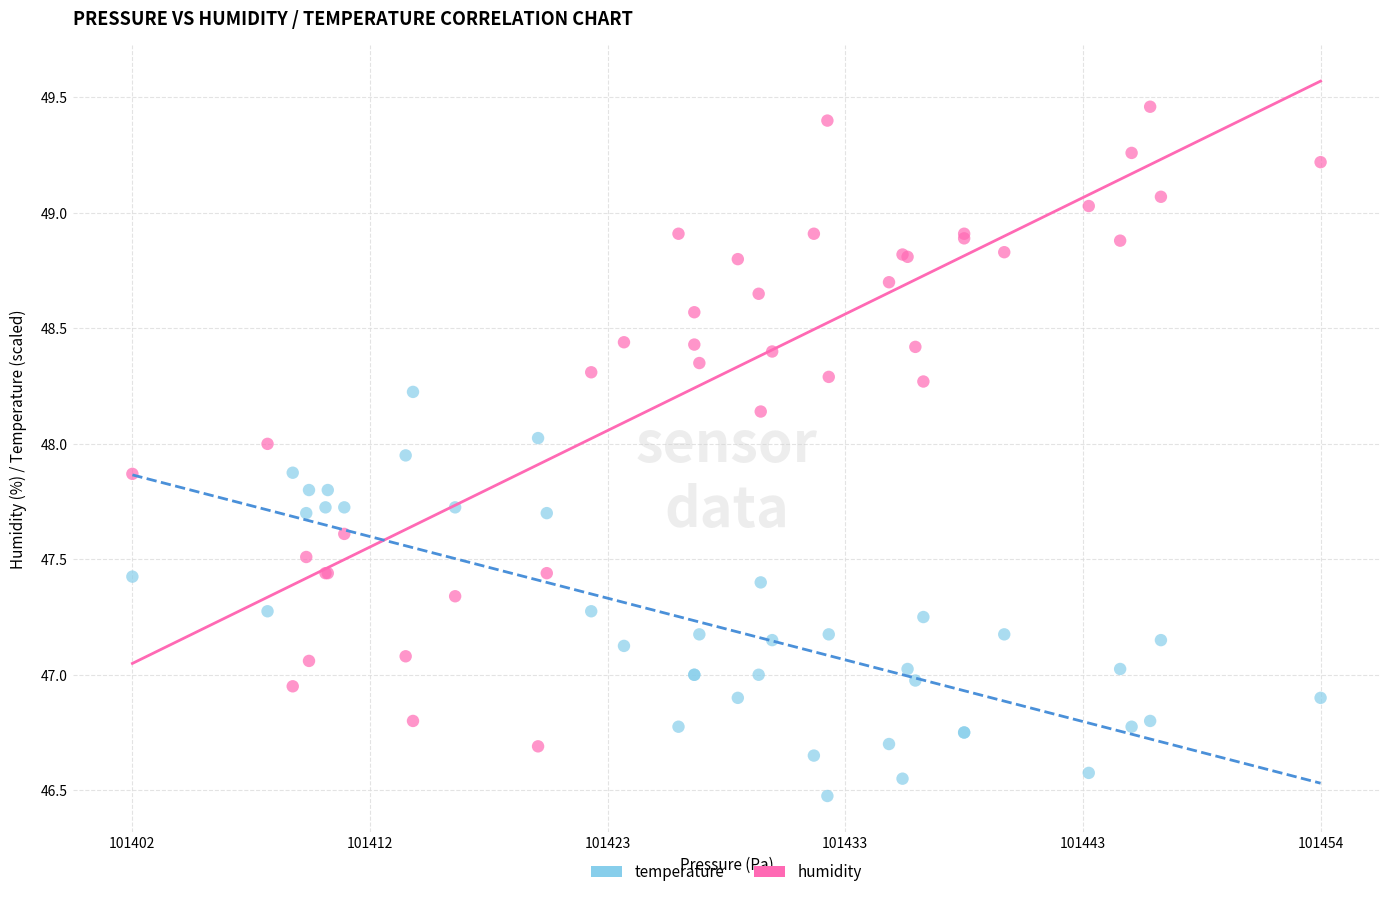

What are all the series names shown in the legend?

temperature, humidity